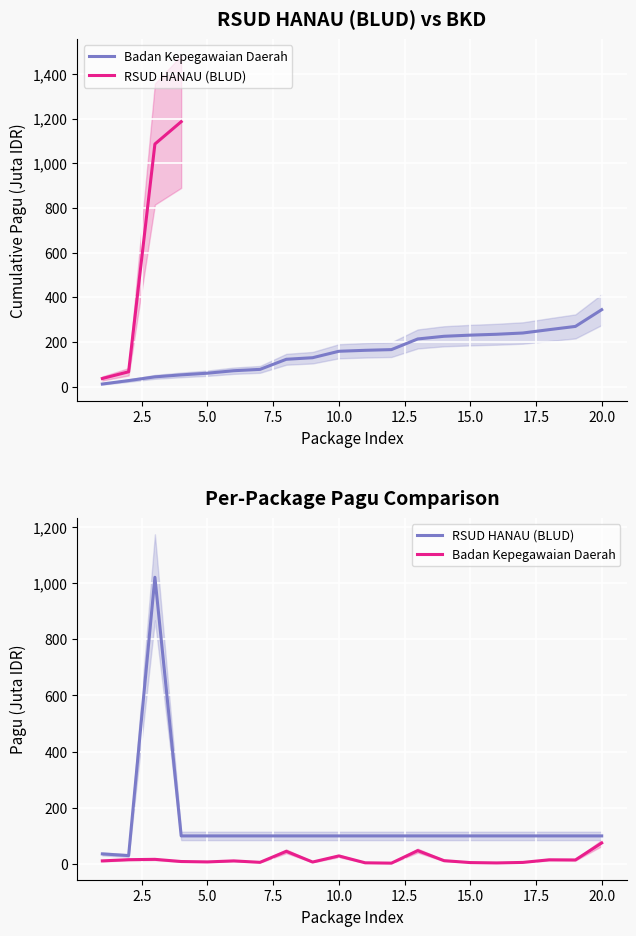

Between 15.0 and 10.0, which is larger?

10.0